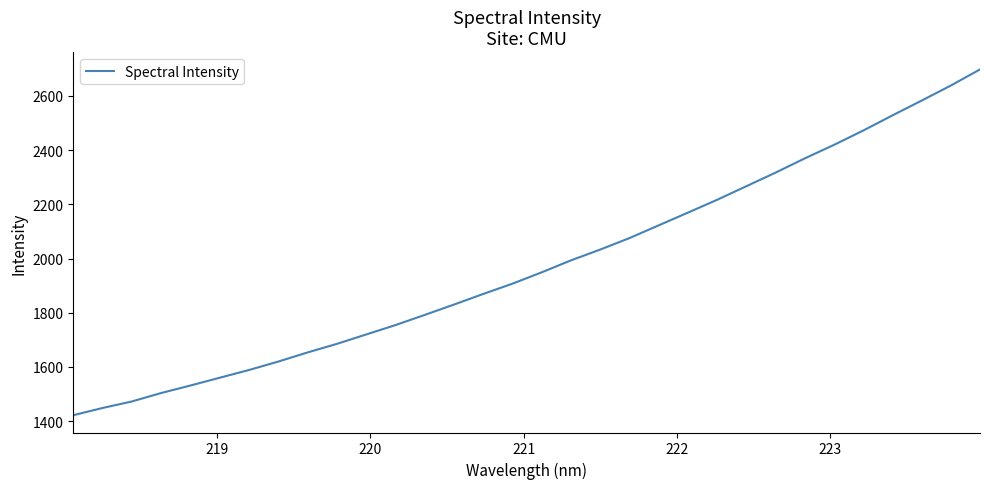

What is the smallest value displayed?

1422.1